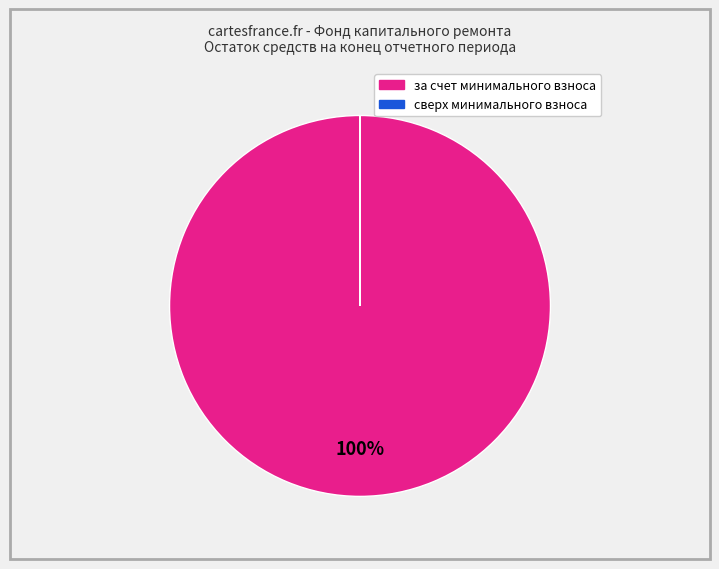

To the nearest percent, what is the difference between the largest and smallest slice percentages?

100%